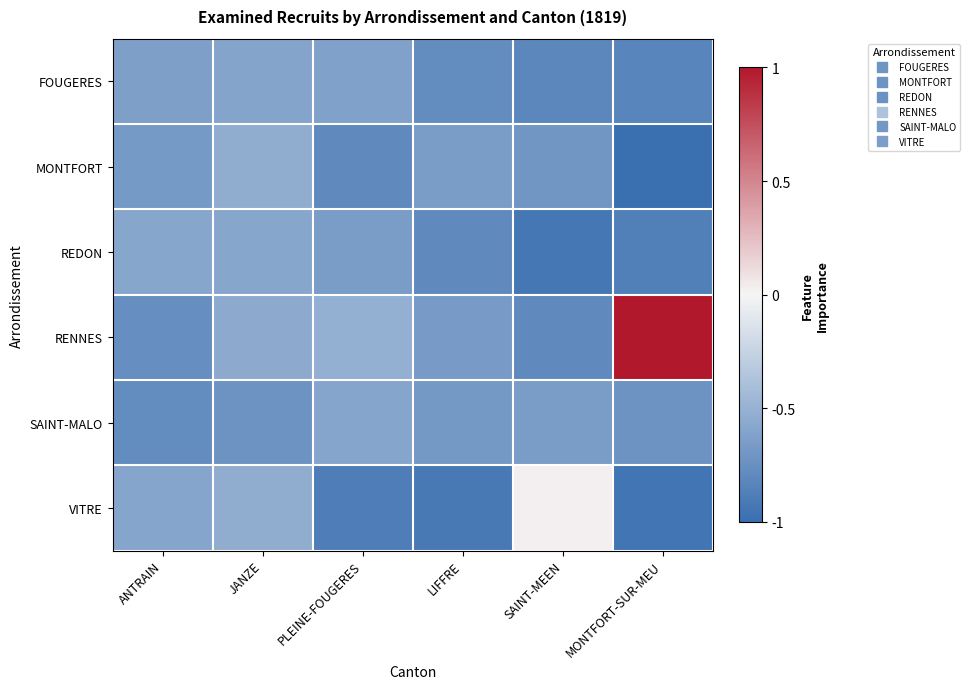

What is the spread (max minus min) of values at JANZE?

0.2